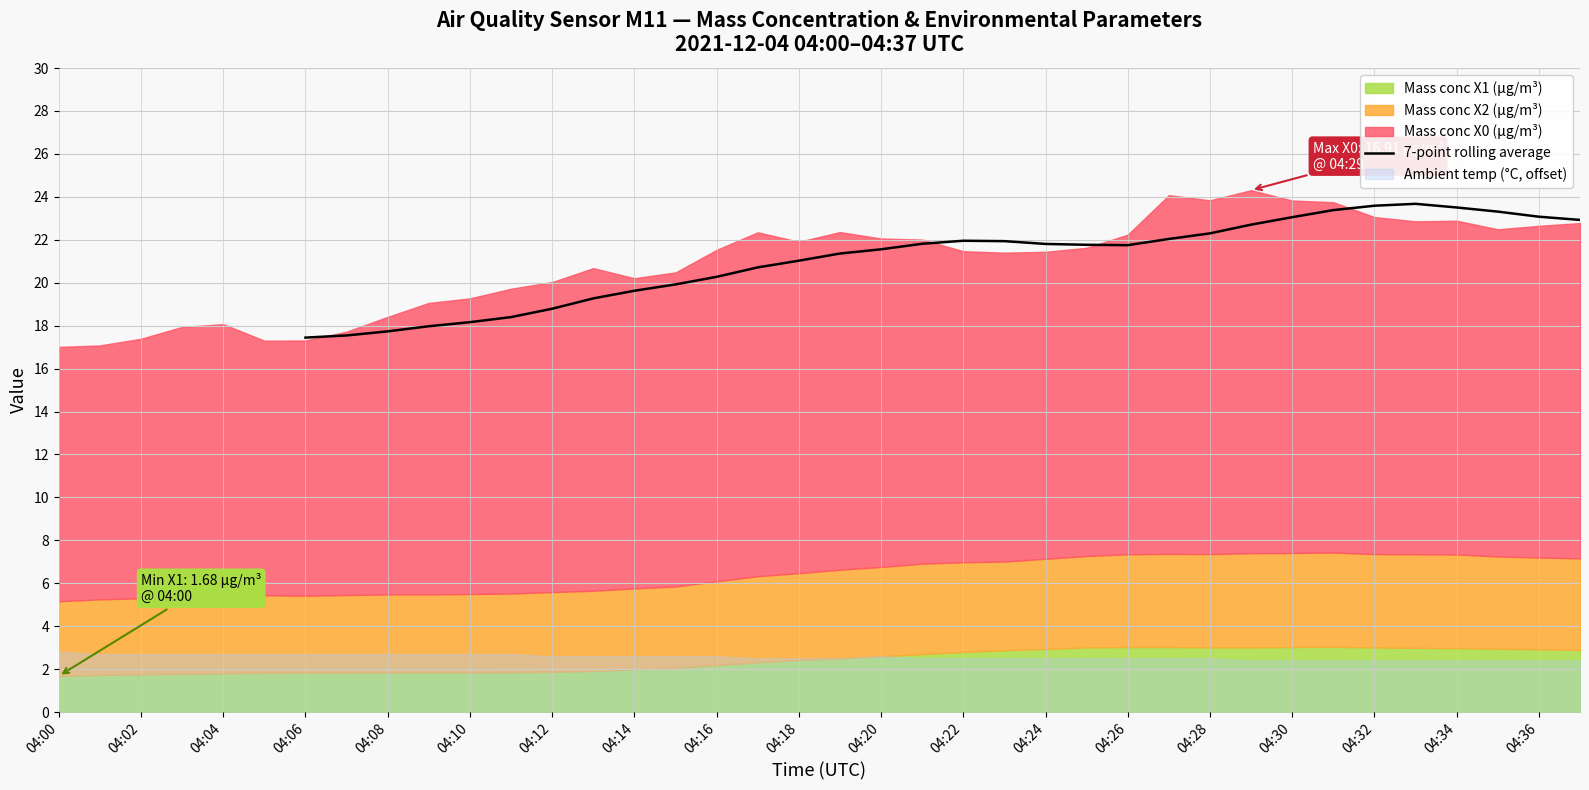

The 7-point rolling average series shows 5.7 at 04:12. True or false?

False